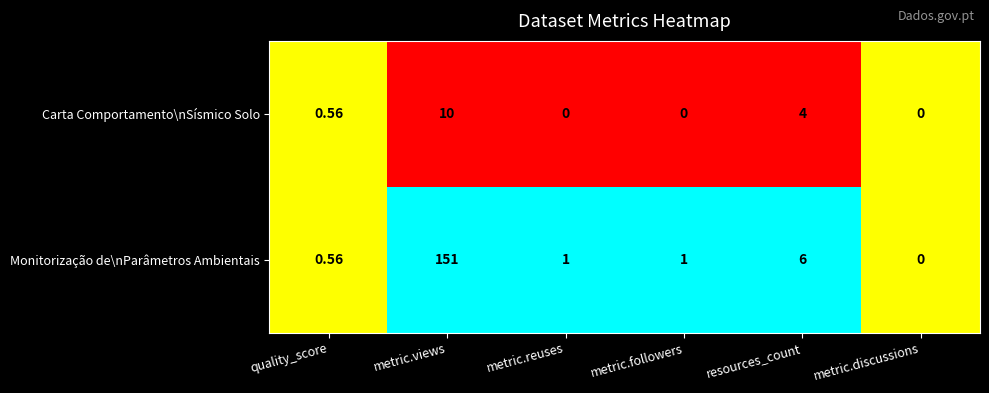

Rank the series by their average value, from lowest to highest.

Carta Comportamento\nSísmico Solo, Monitorização de\nParâmetros Ambientais